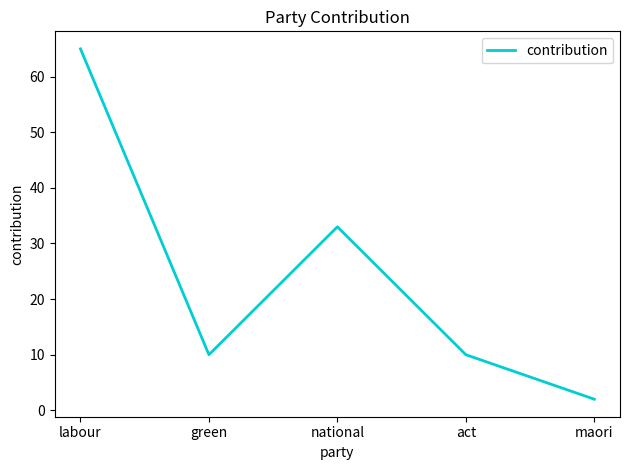

How many interior local peaks (higher than both neighbors) does the data have?

1